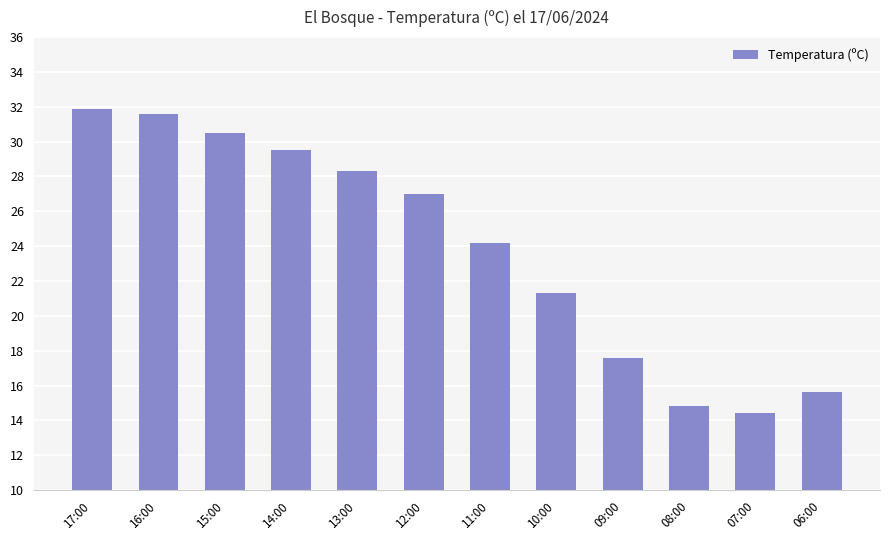

What is the ratio of the value at 12:00 to the value at 09:00?

1.5